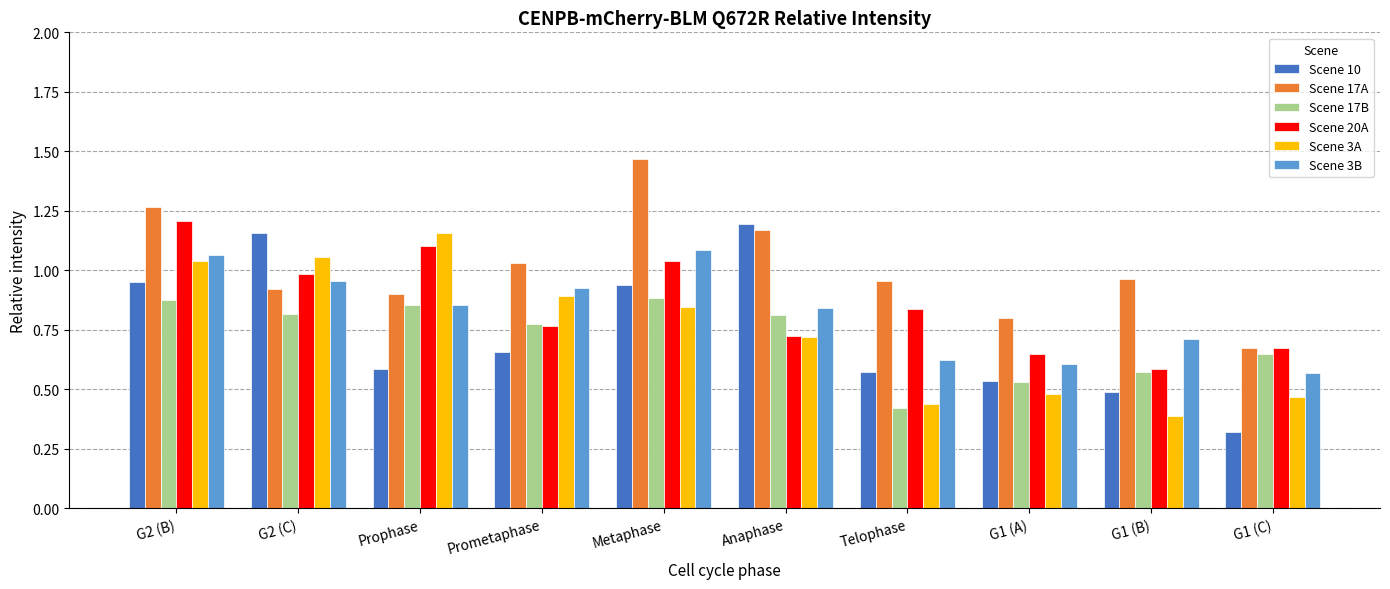

How many bars are there in each group?

6